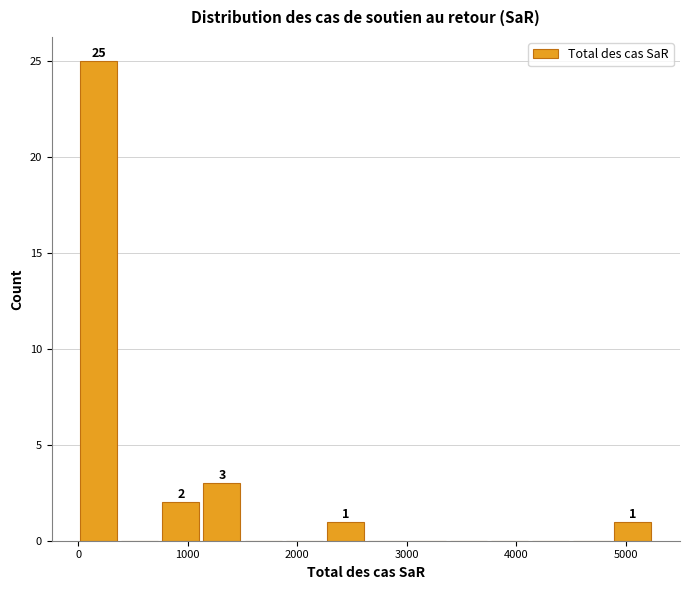

Read against the x-axis, roughly where is the centre of the tallest bar?

200